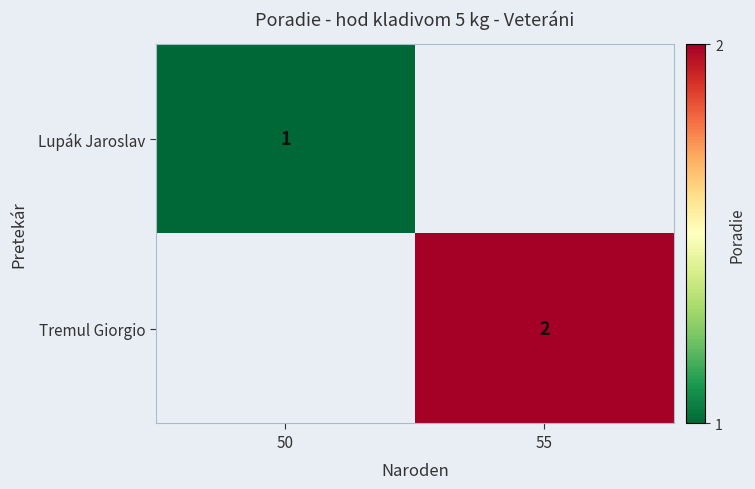

What is the maximum value shown in the chart?

2.0